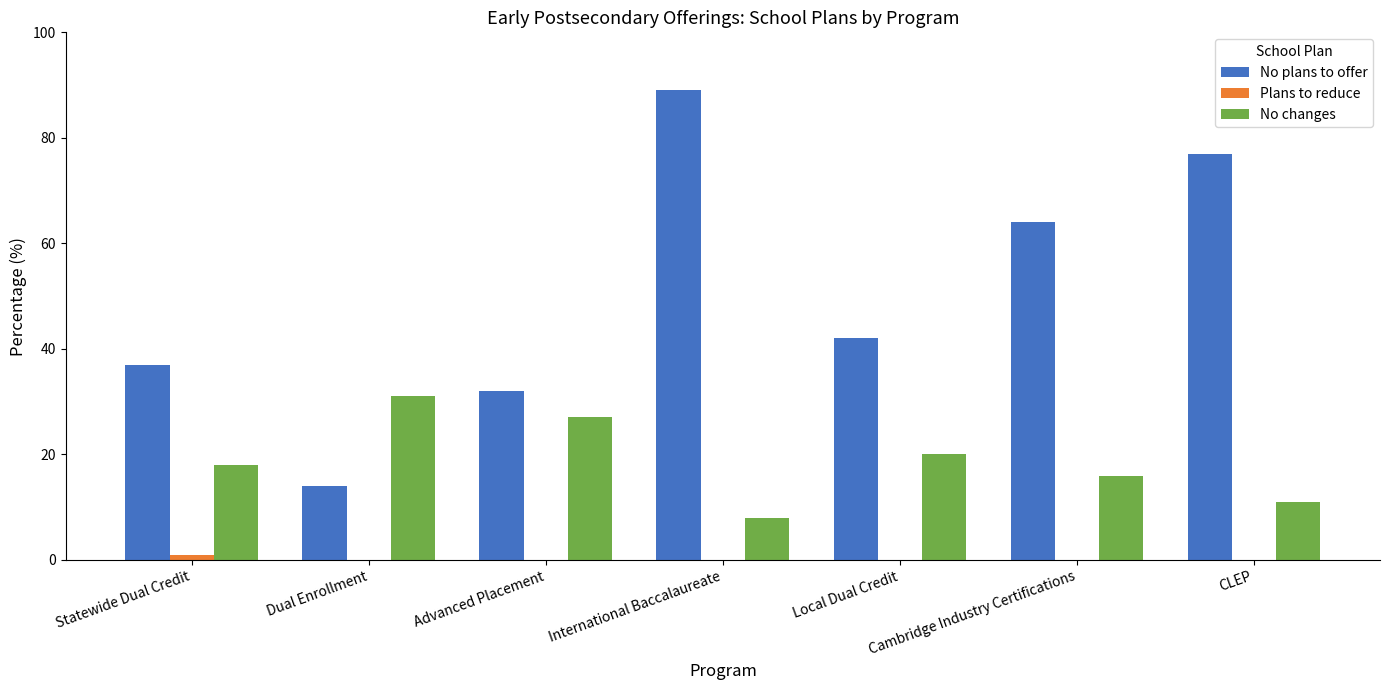

What is the sum of the No changes values at CLEP and Local Dual Credit?

31